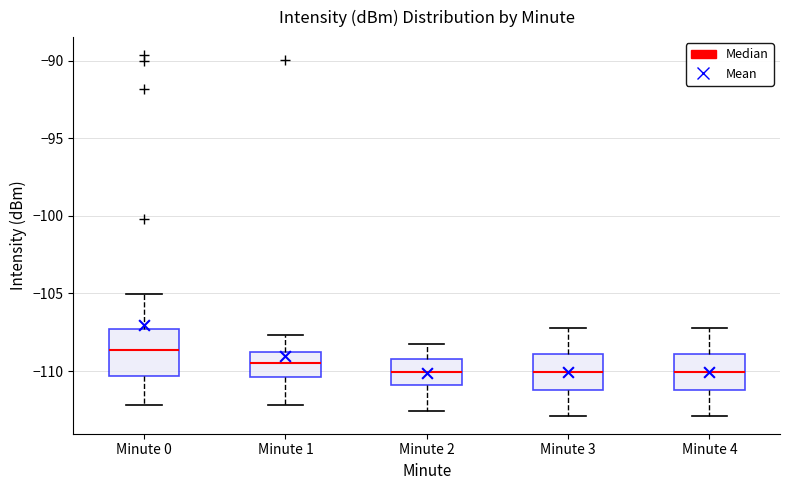

Reading left to right, transcribe this box plot: for each box, give where its median line is, the range the box spans, and where its two whiskers end, as read against the y-axis. The values are not printed on the chart, so give them approximately, as read against the axis.

Minute 0: median -108.5, box -110.5 to -107.5, whiskers -112.0 to -105.0
Minute 1: median -109.5, box -110.5 to -108.5, whiskers -112.0 to -107.5
Minute 2: median -110.0, box -111.0 to -109.0, whiskers -112.5 to -108.0
Minute 3: median -110.0, box -111.0 to -109.0, whiskers -113.0 to -107.0
Minute 4: median -110.0, box -111.0 to -109.0, whiskers -113.0 to -107.0